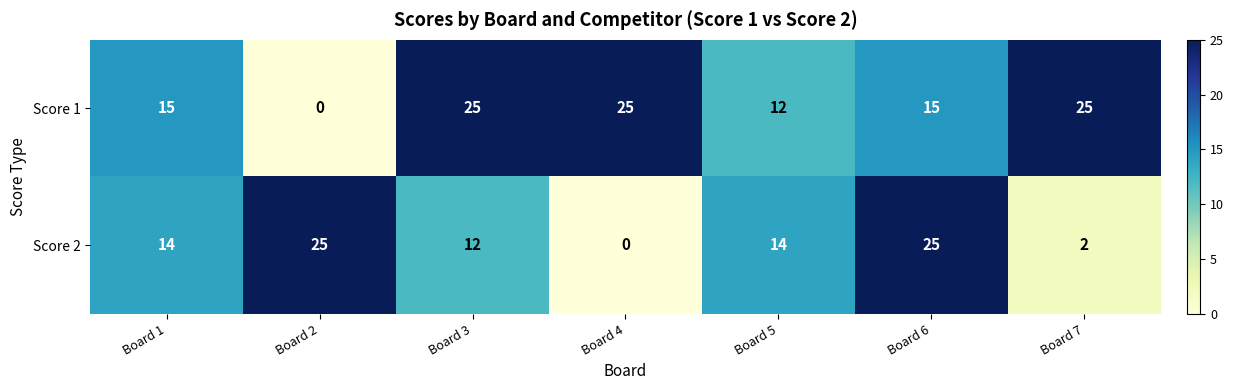

Between Board 2 and Board 5, which series saw the biggest shift?

Score 1